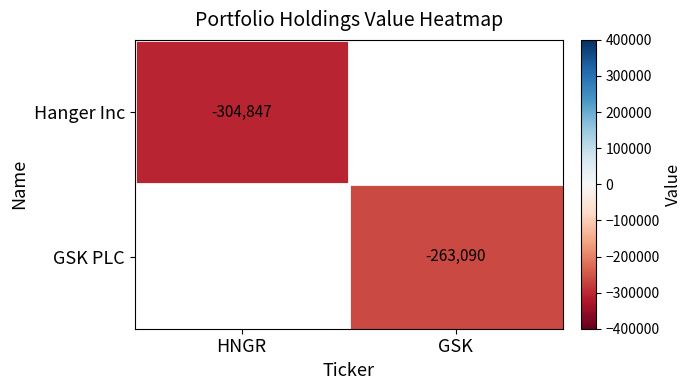

Is it true that GSK PLC equals -263090 at GSK?

True